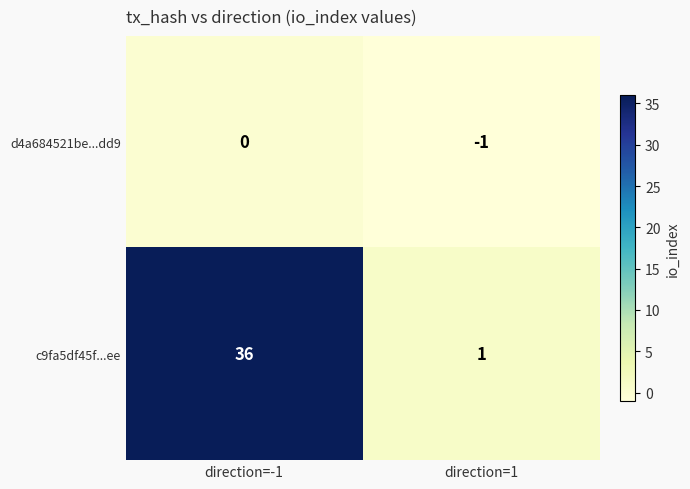

How many negative values does the d4a684521be...dd9 series have?

1